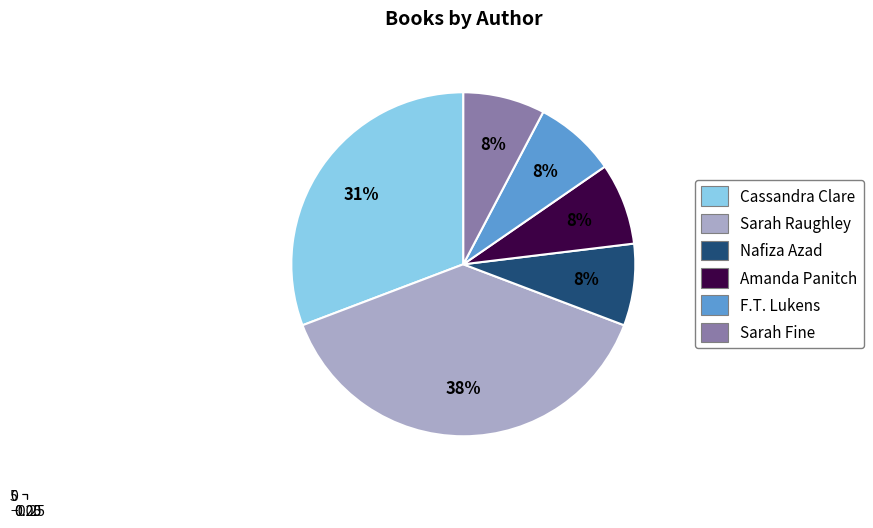

To the nearest percent, what is the difference between the F.T. Lukens (172896571) and Cassandra Clare (35026200) slice percentages?

23%